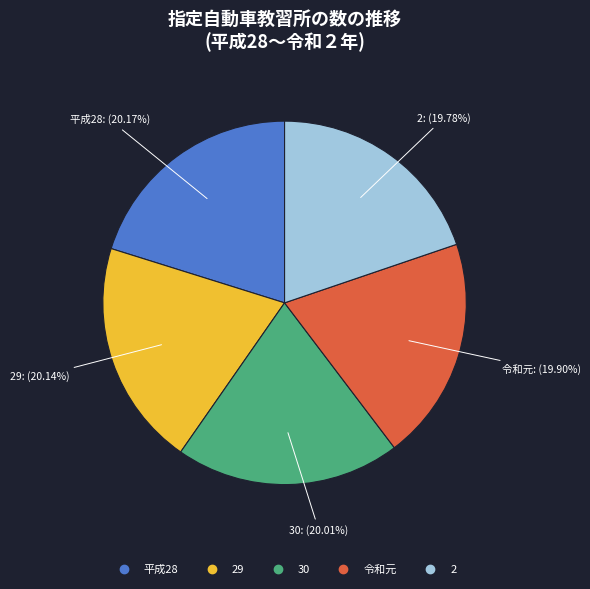

Does any single category account for the majority?

No